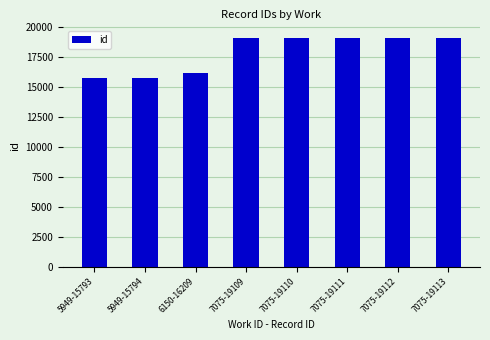

Does the chart contain stacked bars?

No